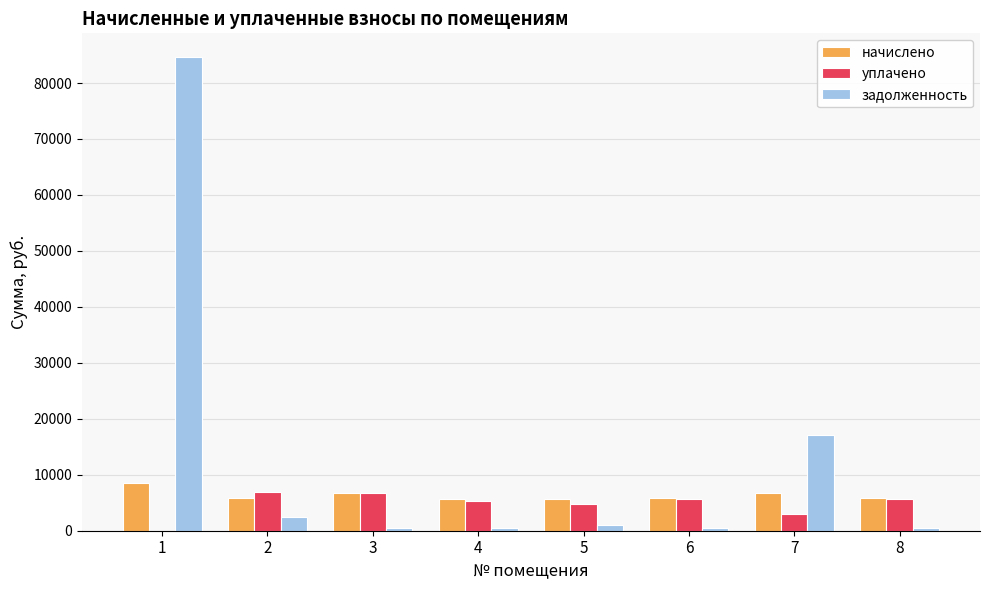

The задолженность series shows 84647.3 at 1. True or false?

True